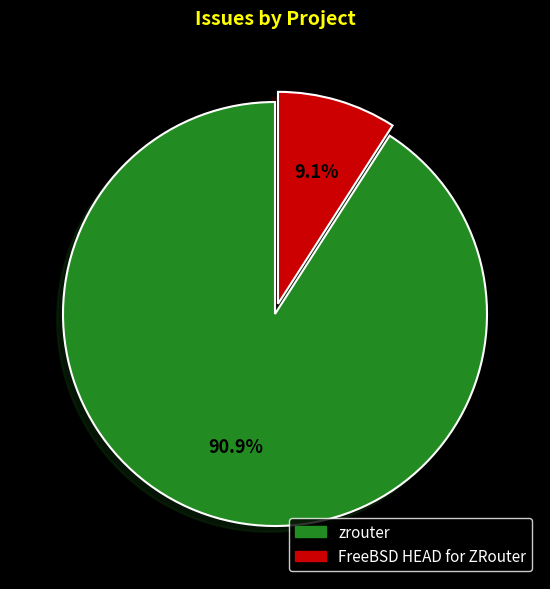

To the nearest percent, what is the difference between the zrouter and FreeBSD HEAD for ZRouter slice percentages?

82%